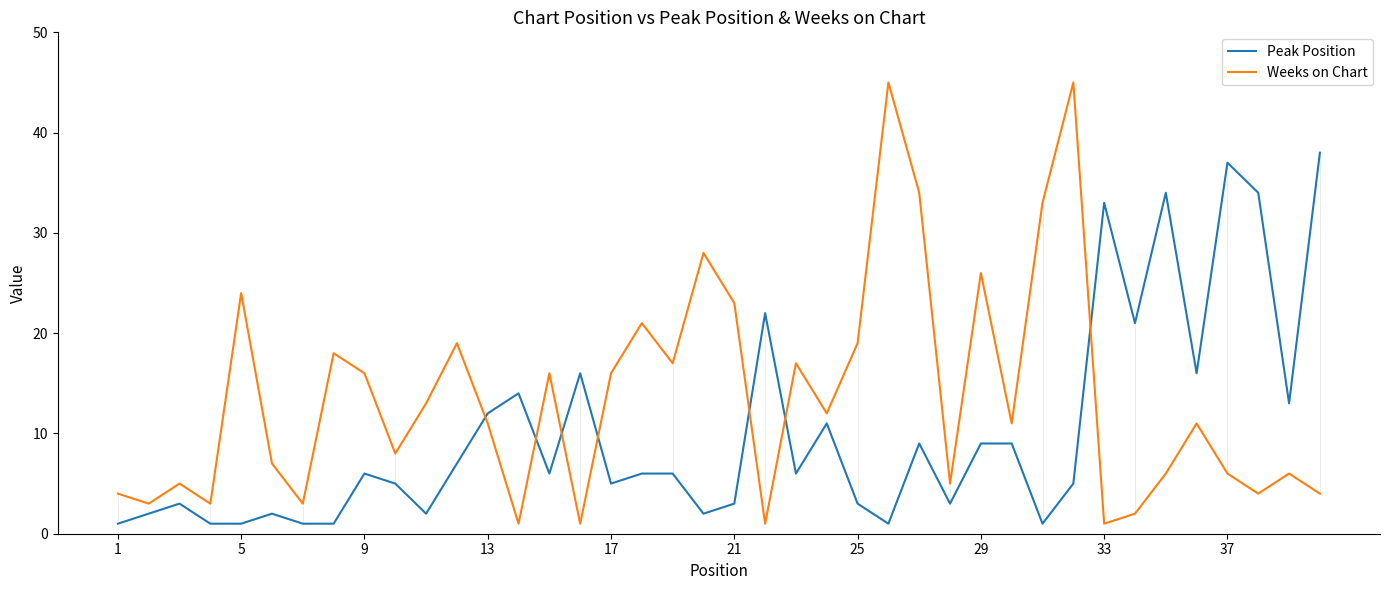

Rank the series by their maximum value, from lowest to highest.

Peak Position, Weeks on Chart